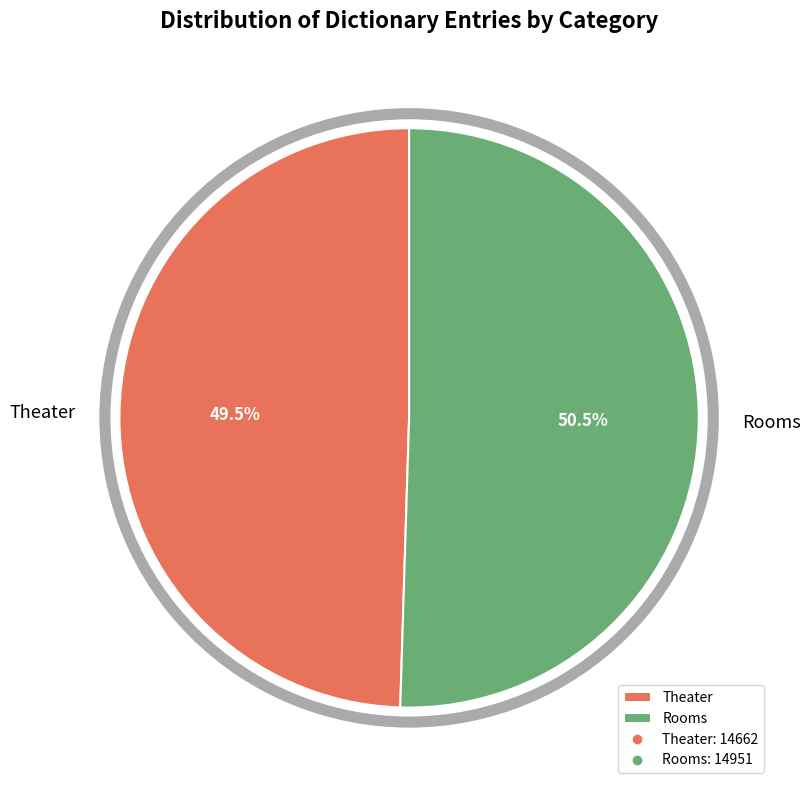

To the nearest percent, what is the difference between the largest and smallest slice percentages?

1%